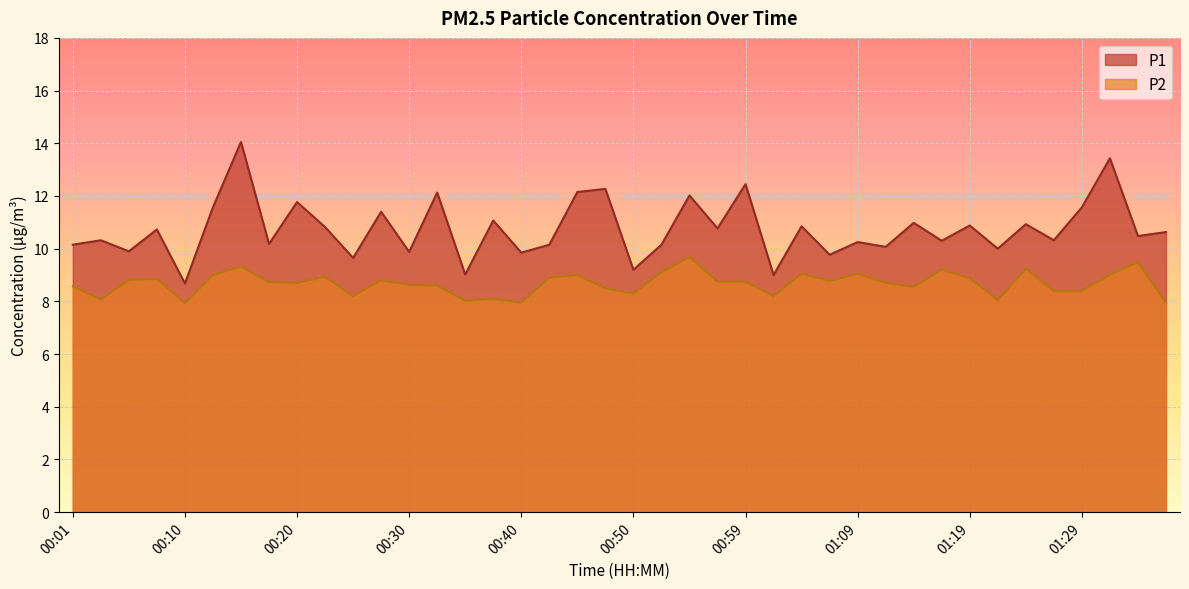

What is the approximate value of P2 at 00:10?

7.9